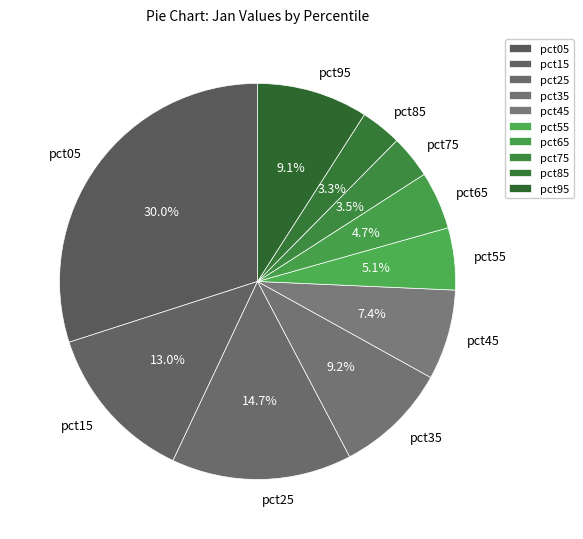

How much of the chart is everything except pct15?

87.0%